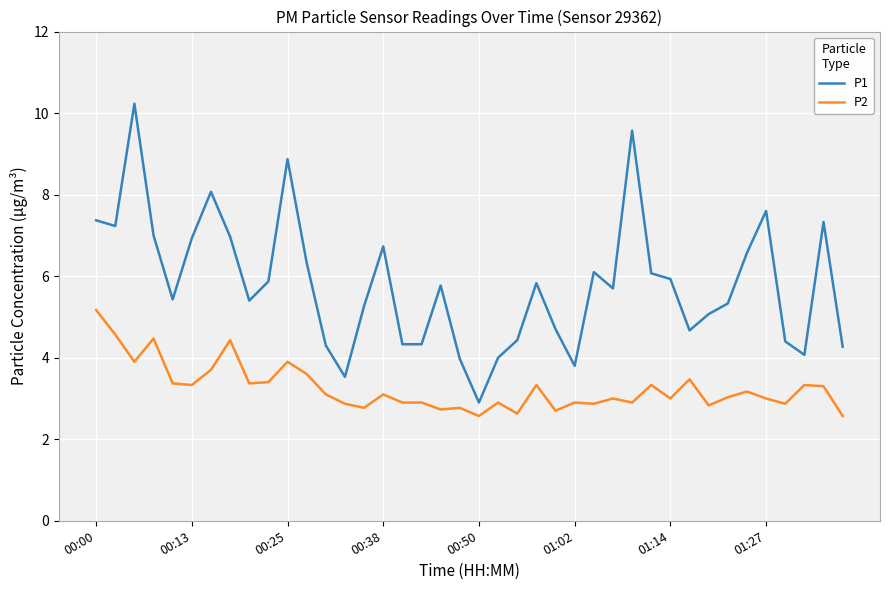

Which series has the largest total across all categories?

P1